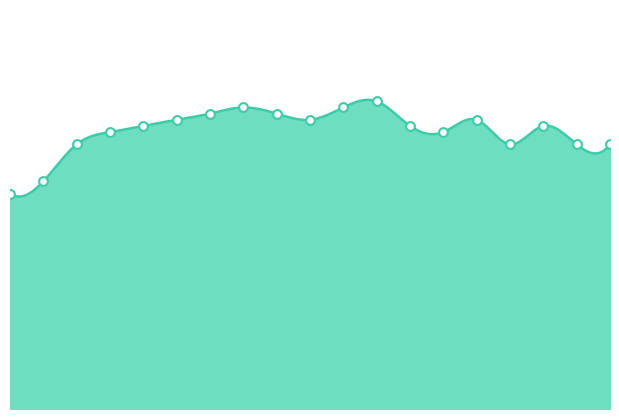

Between 2022 and 2009, which is larger?

2009